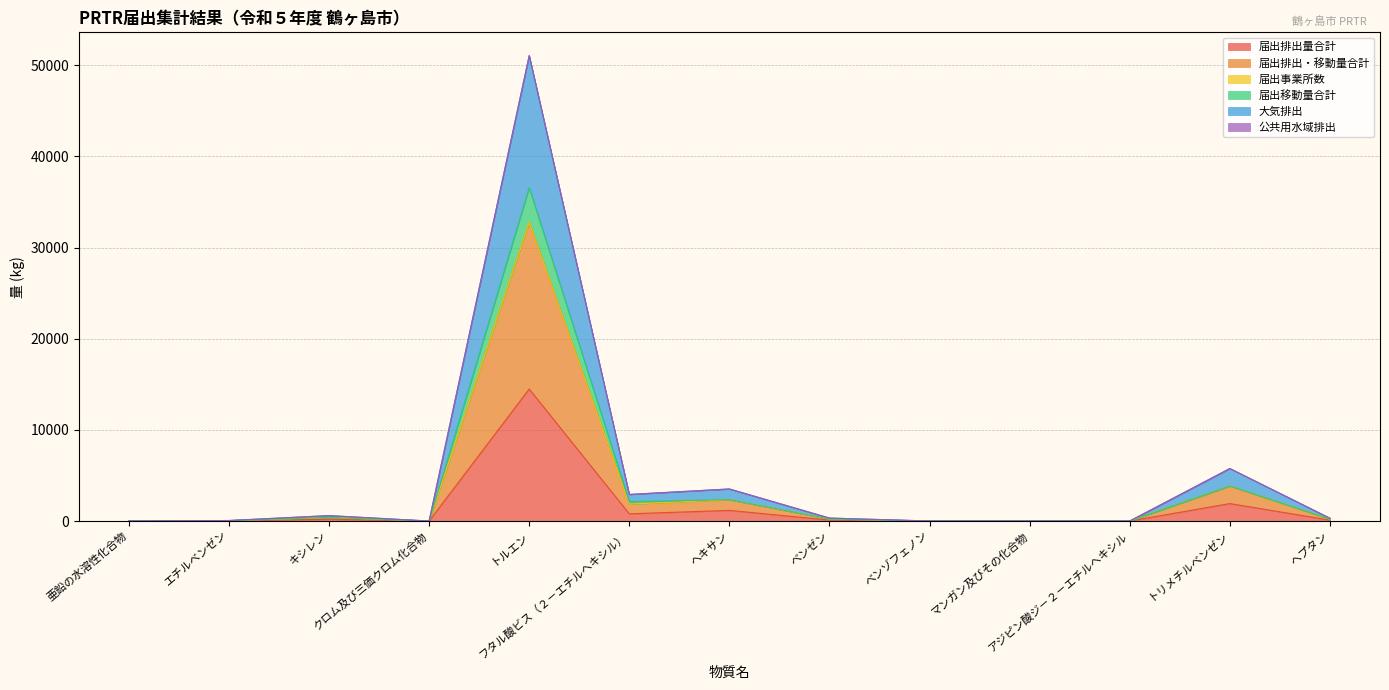

At how many categories does at least one series exceed 8354?

1